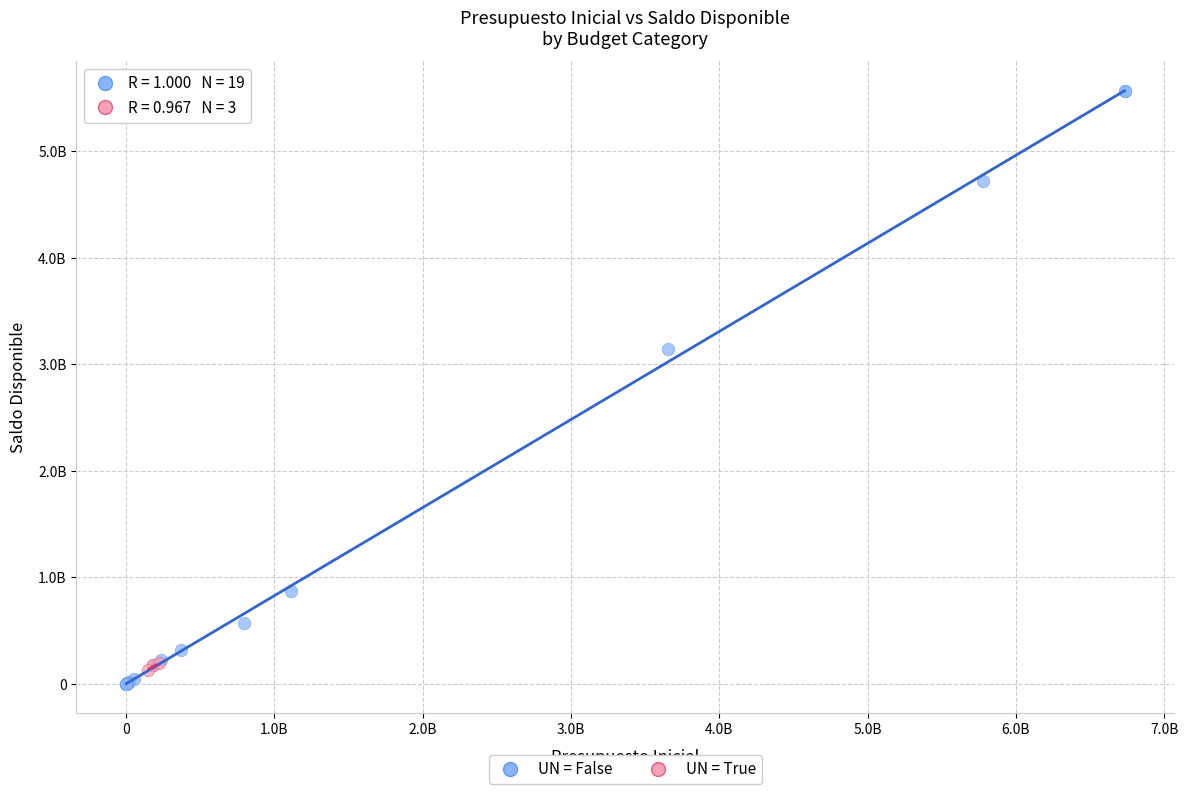

Which series has the widest spread of Y values?

UN = False